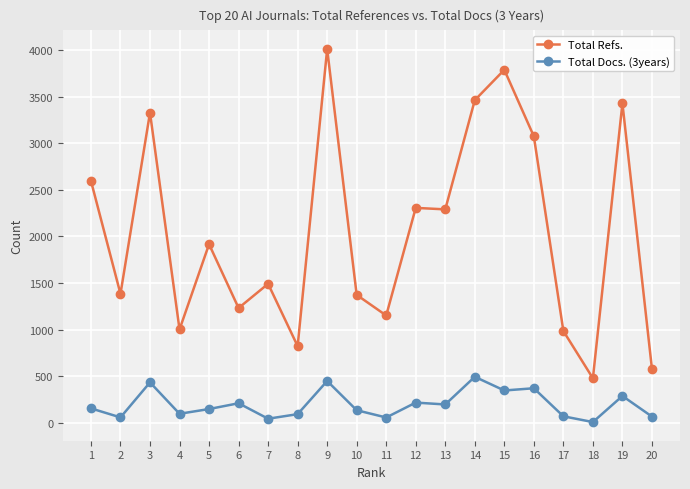

Which series has the widest spread of values?

Total Refs.